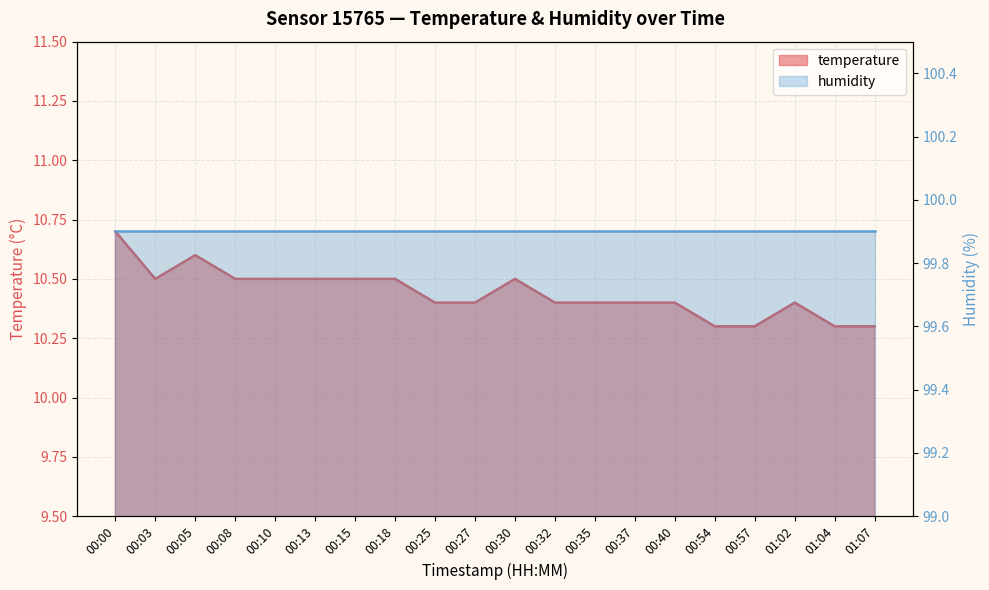

Rank the categories by value from lowest to highest.

00:54, 00:57, 01:04, 01:07, 00:25, 00:27, 00:32, 00:35, 00:37, 00:40, 01:02, 00:03, 00:08, 00:10, 00:13, 00:15, 00:18, 00:30, 00:05, 00:00